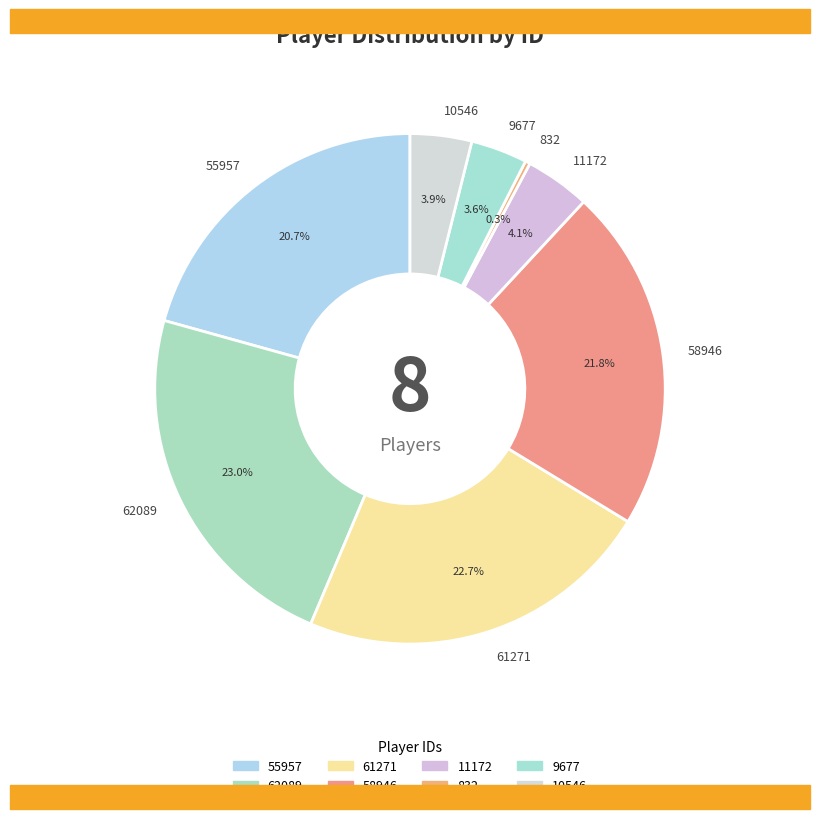

To the nearest percent, what is the difference between the 10546 and 62089 slice percentages?

19%